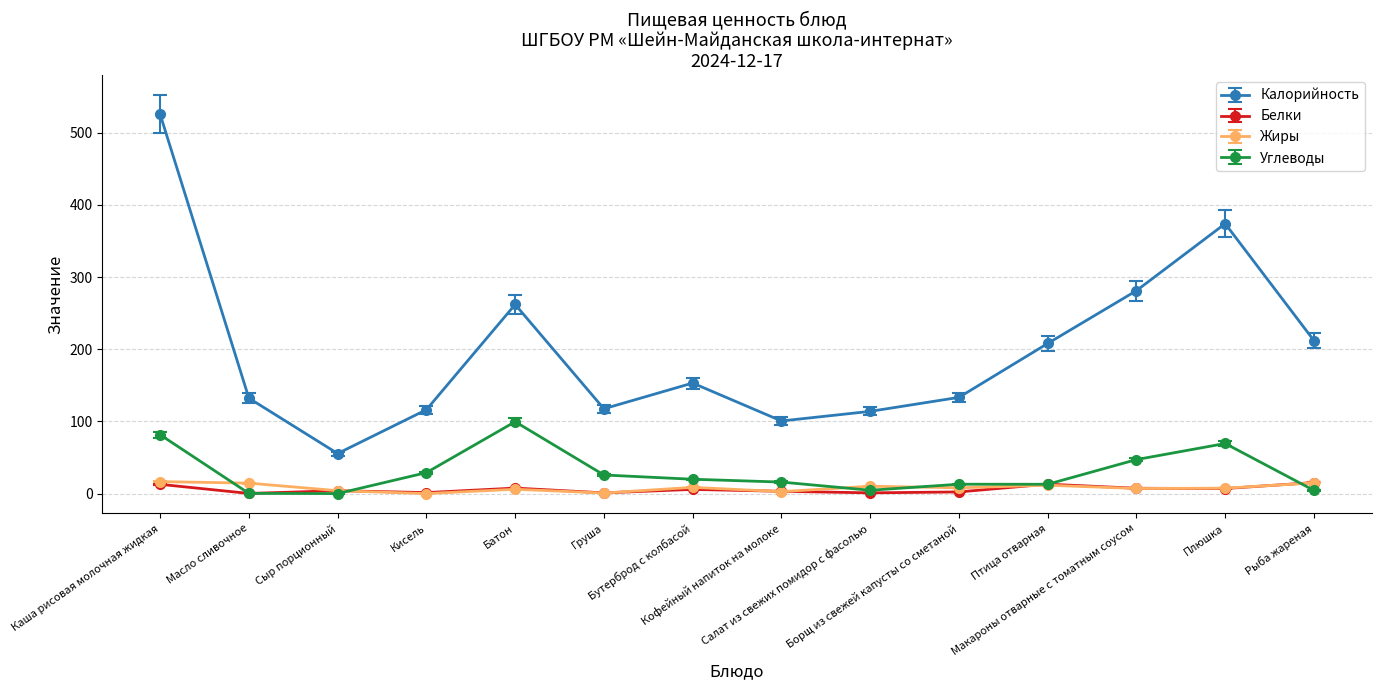

True or false: Белки and Калорийность cross at least once.

False